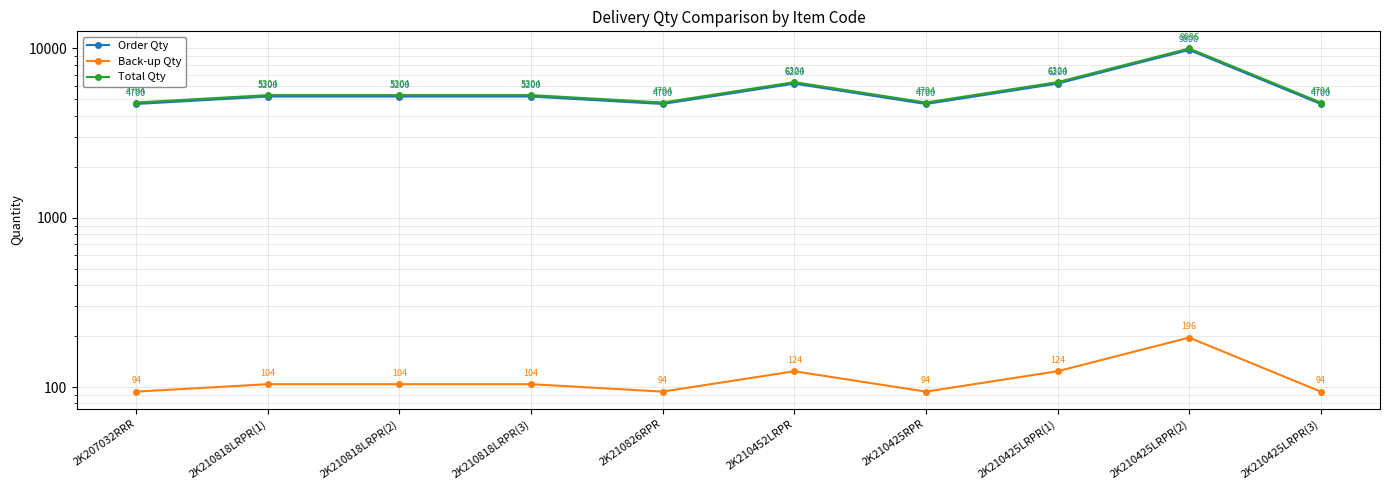

At which category does the chart reach its peak across all series?

2K210425LRPR(2)